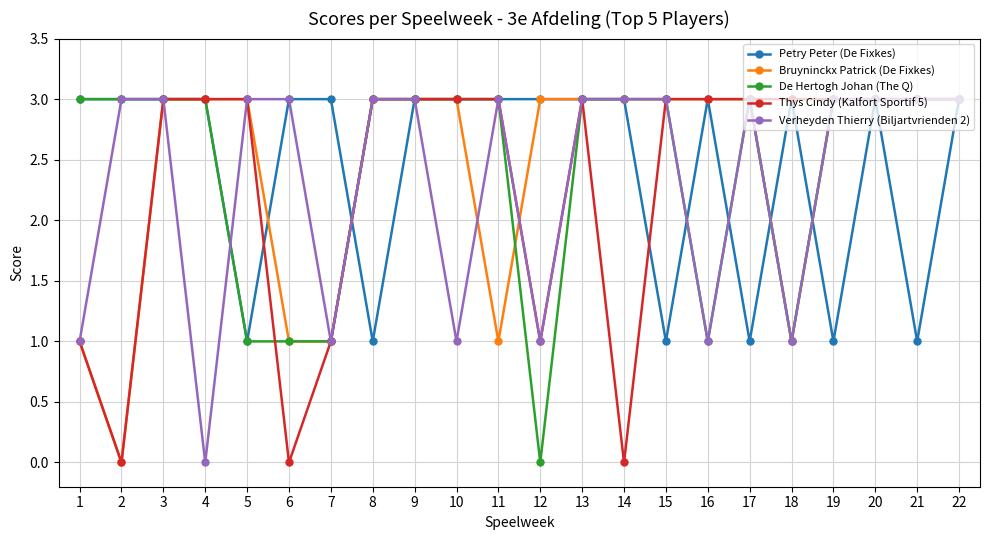

Reading right to left, what are all the values shown in this chart?

Petry Peter (De Fixkes): 22=3	21=1	20=3	19=1	18=3	17=1	16=3	15=1	14=3	13=3	12=3	11=3	10=3	9=3	8=1	7=3	6=3	5=1	4=3	3=3	2=3	1=3
Bruyninckx Patrick (De Fixkes): 22=3	21=3	20=3	19=3	18=1	17=3	16=3	15=3	14=3	13=3	12=3	11=1	10=3	9=3	8=3	7=1	6=1	5=3	4=3	3=3	2=0	1=1
De Hertogh Johan (The Q): 22=3	21=3	20=3	19=3	18=1	17=3	16=1	15=3	14=3	13=3	12=0	11=3	10=3	9=3	8=3	7=1	6=1	5=1	4=3	3=3	2=3	1=3
Thys Cindy (Kalfort Sportif 5): 22=3	21=3	20=3	19=3	18=3	17=3	16=3	15=3	14=0	13=3	12=1	11=3	10=3	9=3	8=3	7=1	6=0	5=3	4=3	3=3	2=0	1=1
Verheyden Thierry (Biljartvrienden 2): 22=3	21=3	20=3	19=3	18=1	17=3	16=1	15=3	14=3	13=3	12=1	11=3	10=1	9=3	8=3	7=1	6=3	5=3	4=0	3=3	2=3	1=1